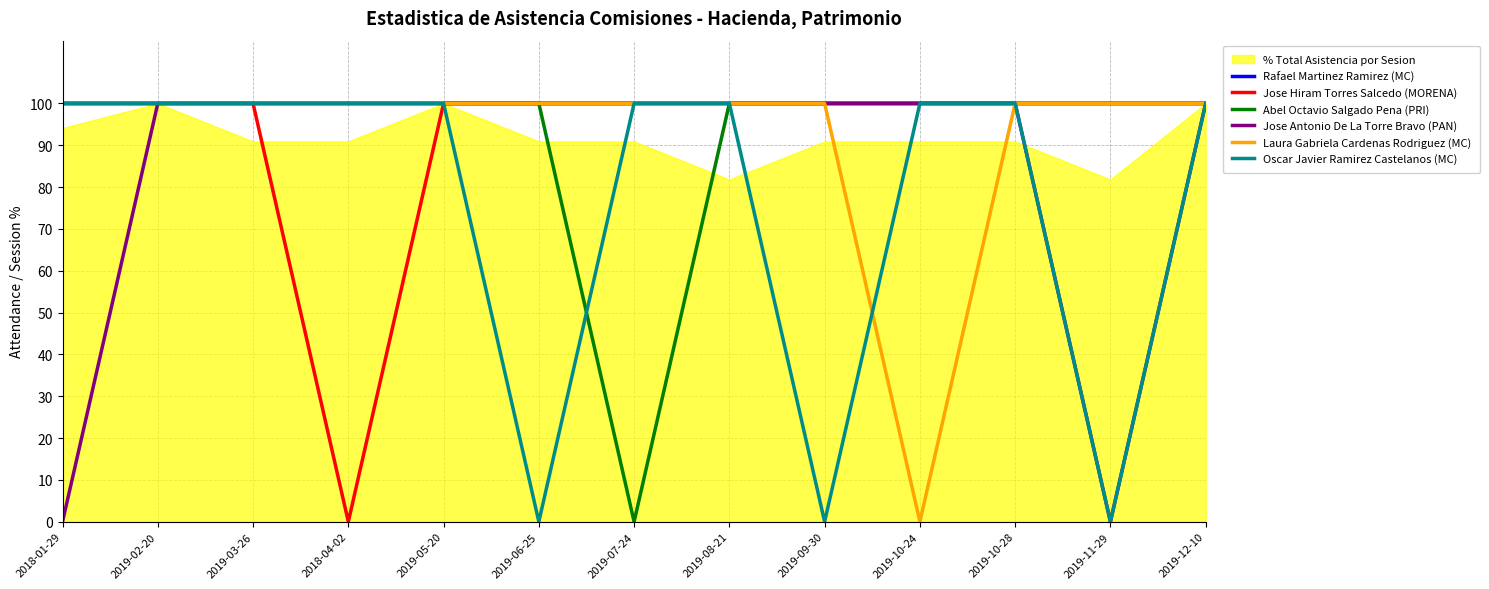

How many values in the Jose Hiram Torres Salcedo (MORENA) series are below 100?

1